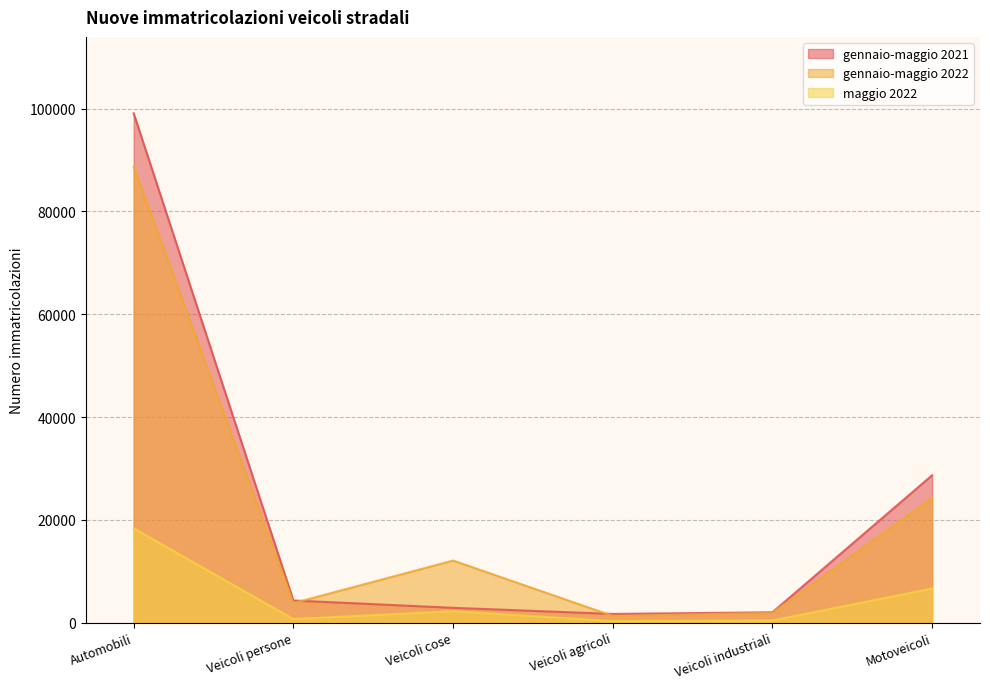

What is the total value across all series at Veicoli agricoli?

3306